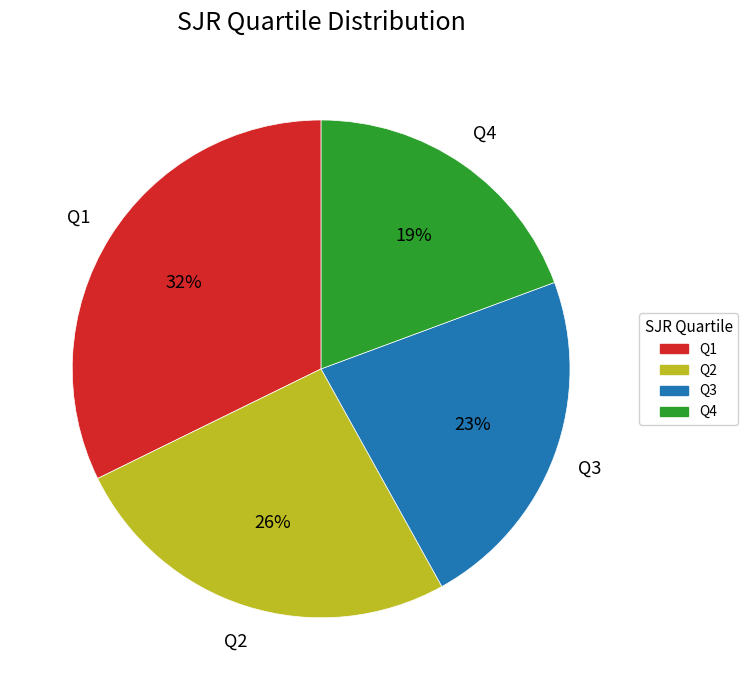

To the nearest percent, what is the difference between the largest and smallest slice percentages?

13%